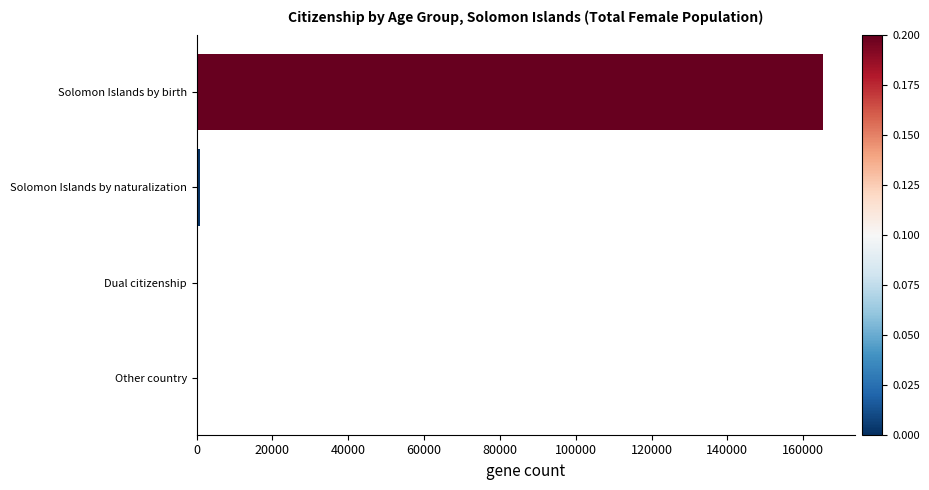

Are the bars horizontal?

Yes